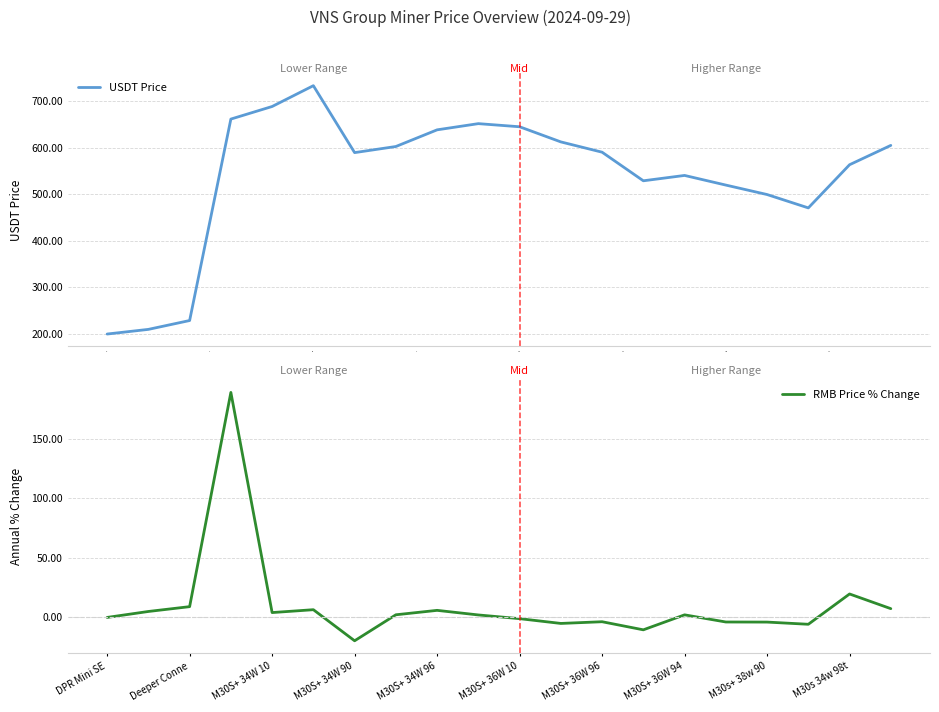

How many data points in USDT Price are less than 590?

10